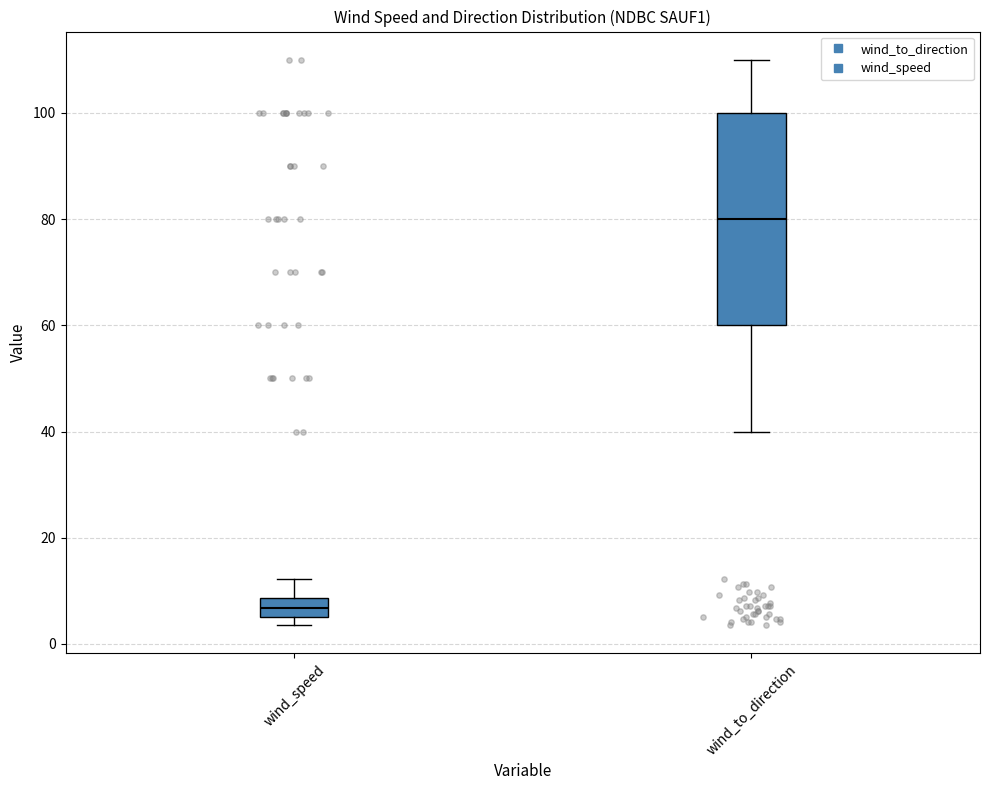

Reading left to right, transcribe this box plot: for each box, give where its median line is, the range the box spans, and where its two whiskers end, as read against the y-axis. The values are not printed on the chart, so give them approximately, as read against the axis.

wind_speed: median 6 (inside the box), box 6 to 8, whiskers 4 to 12
wind_to_direction: median 80, box 60 to 100, whiskers 40 to 110